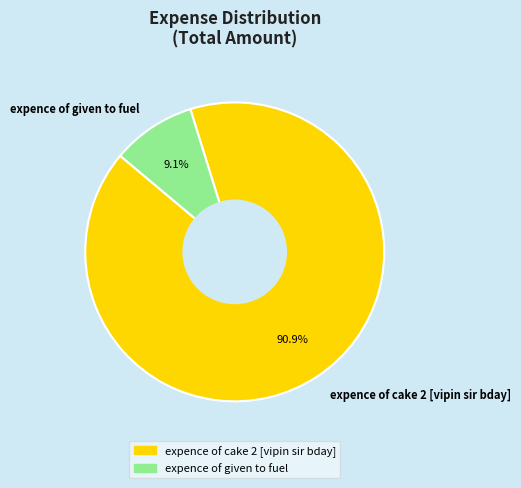

What is the largest slice in the pie chart?

expence of cake 2 [vipin sir bday]